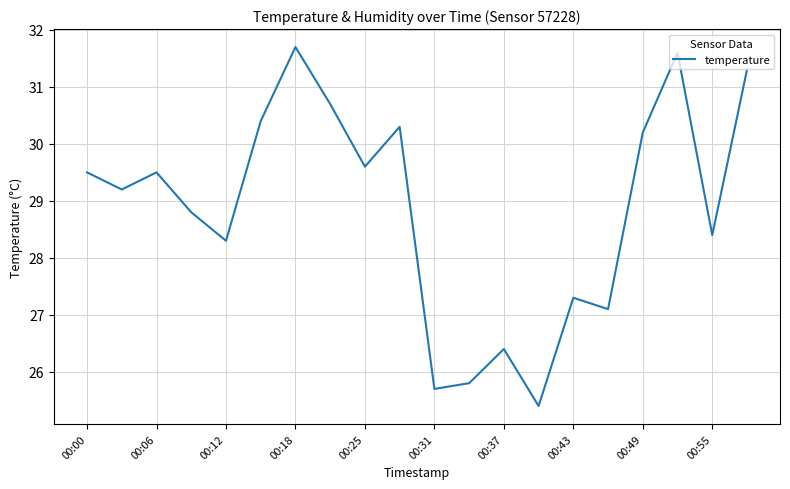

What is the difference between the maximum and minimum values?

6.3